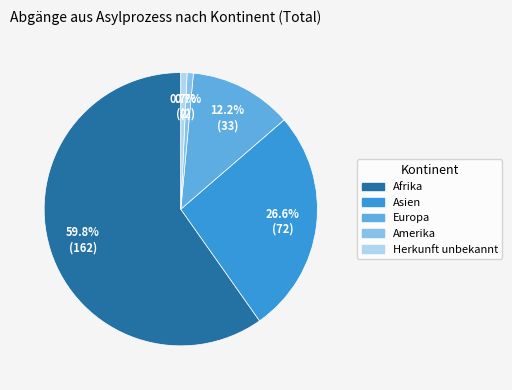

Does any single category account for the majority?

Yes